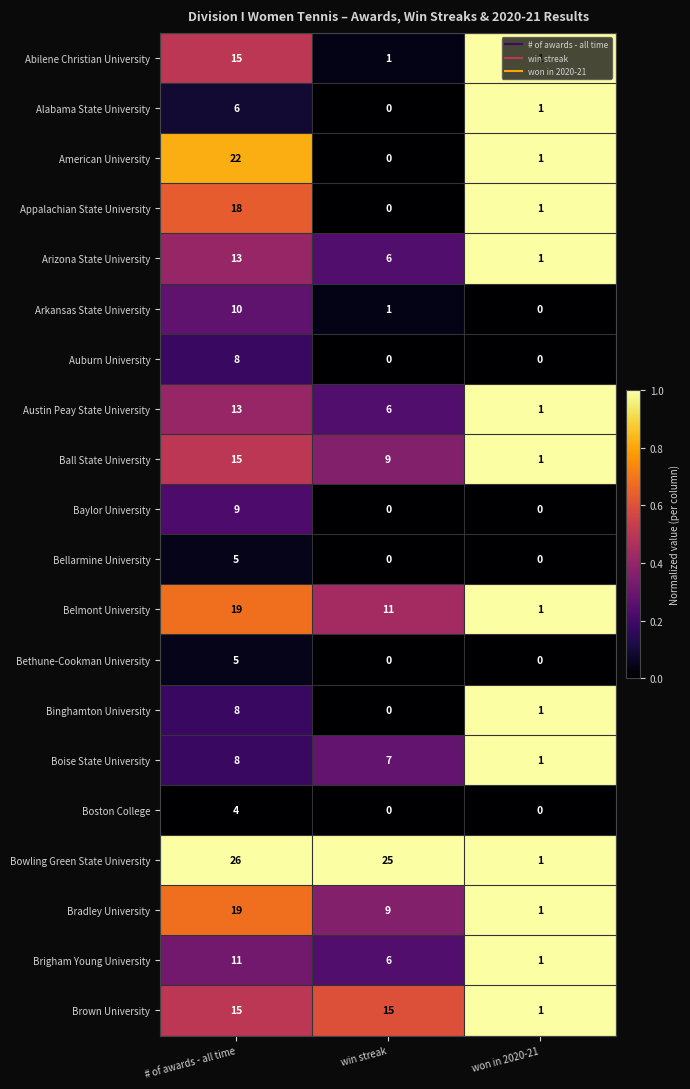

What is the maximum value shown in the chart?

26